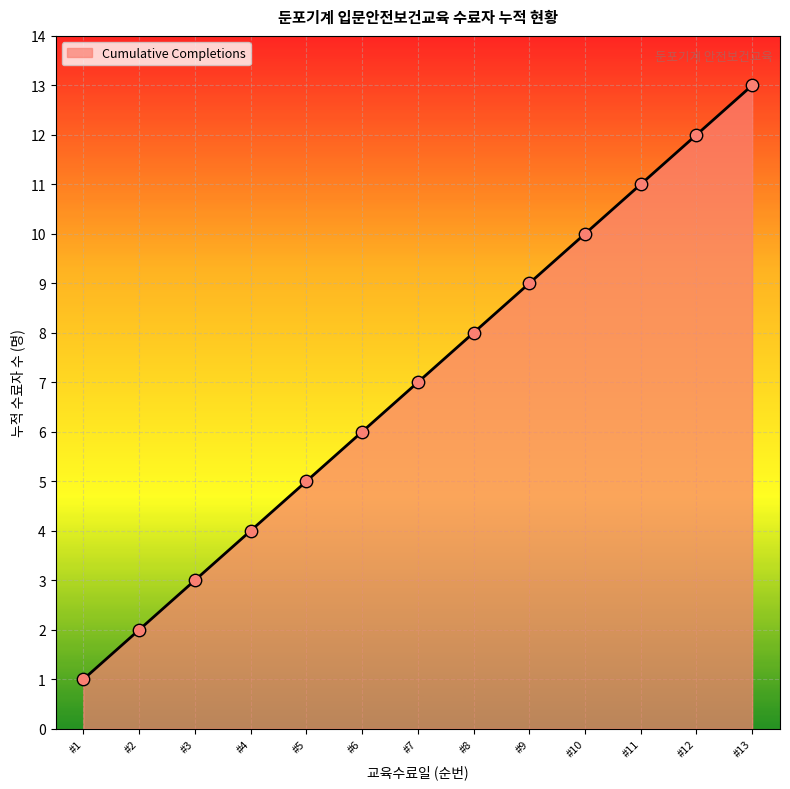

What is the ratio of the value at #1 to the value at #3?

0.3